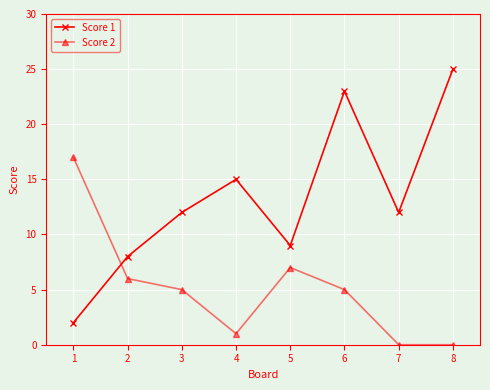

What is the approximate value of Score 2 at 5?

7